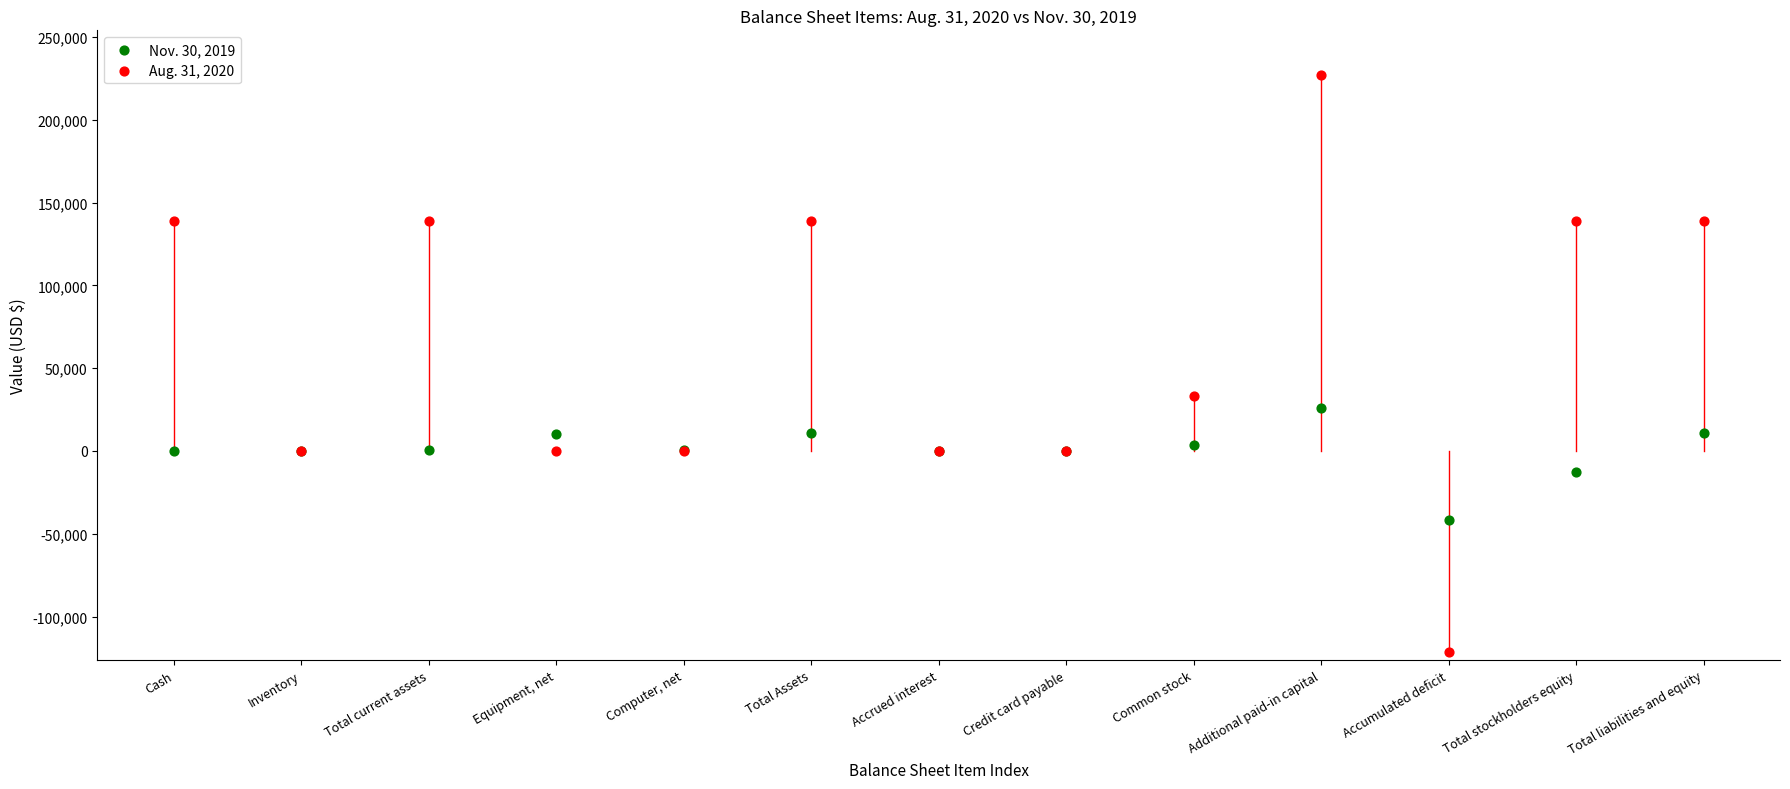

What are all the series names shown in the legend?

Nov. 30, 2019, Aug. 31, 2020